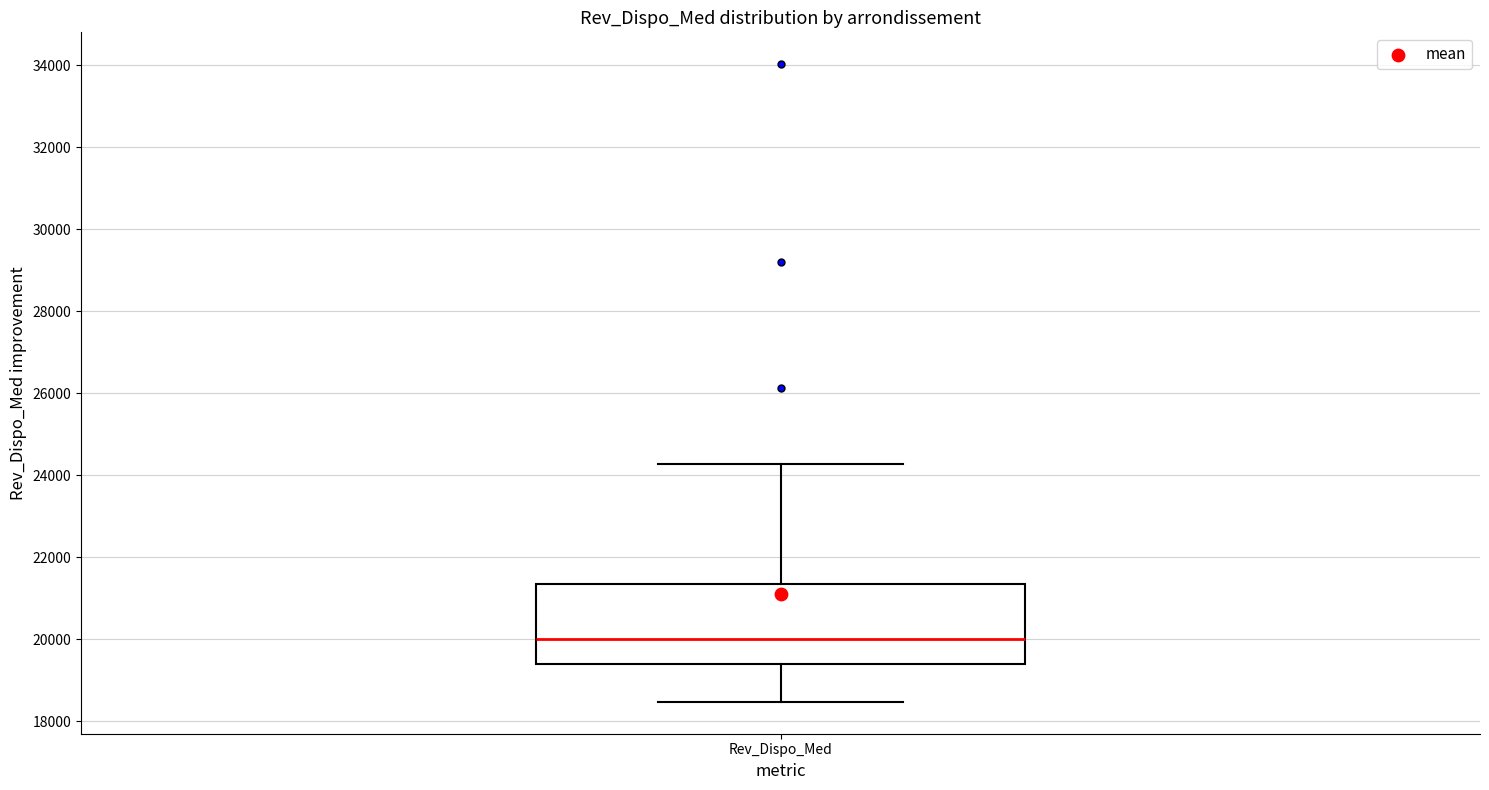

Where is the lower edge of the box for Rev_Dispo_Med on the y-axis? The values are not printed on the chart, so give them approximately, as read against the axis.

19400